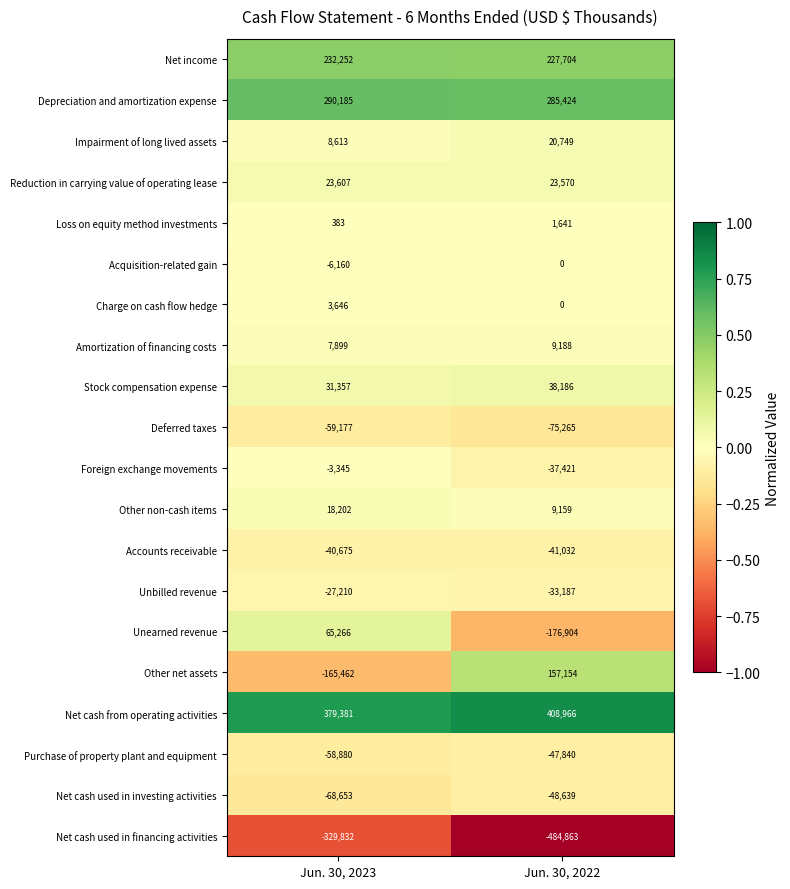

What is the smallest value displayed?

-484863